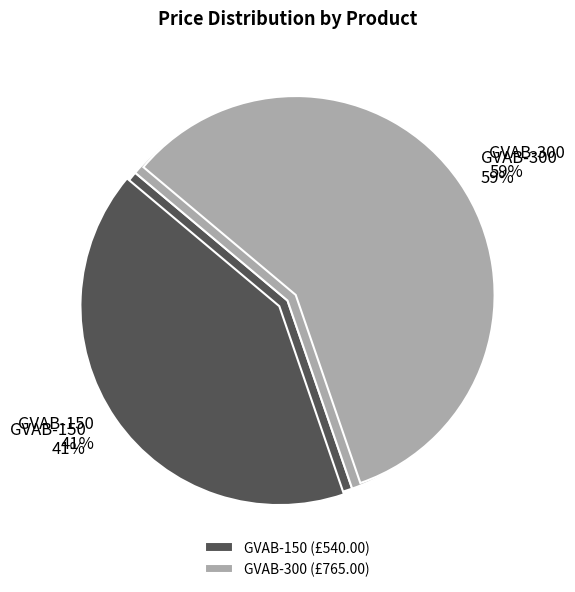

What percentage is the GVAB-150 slice, to the nearest percent?

41%